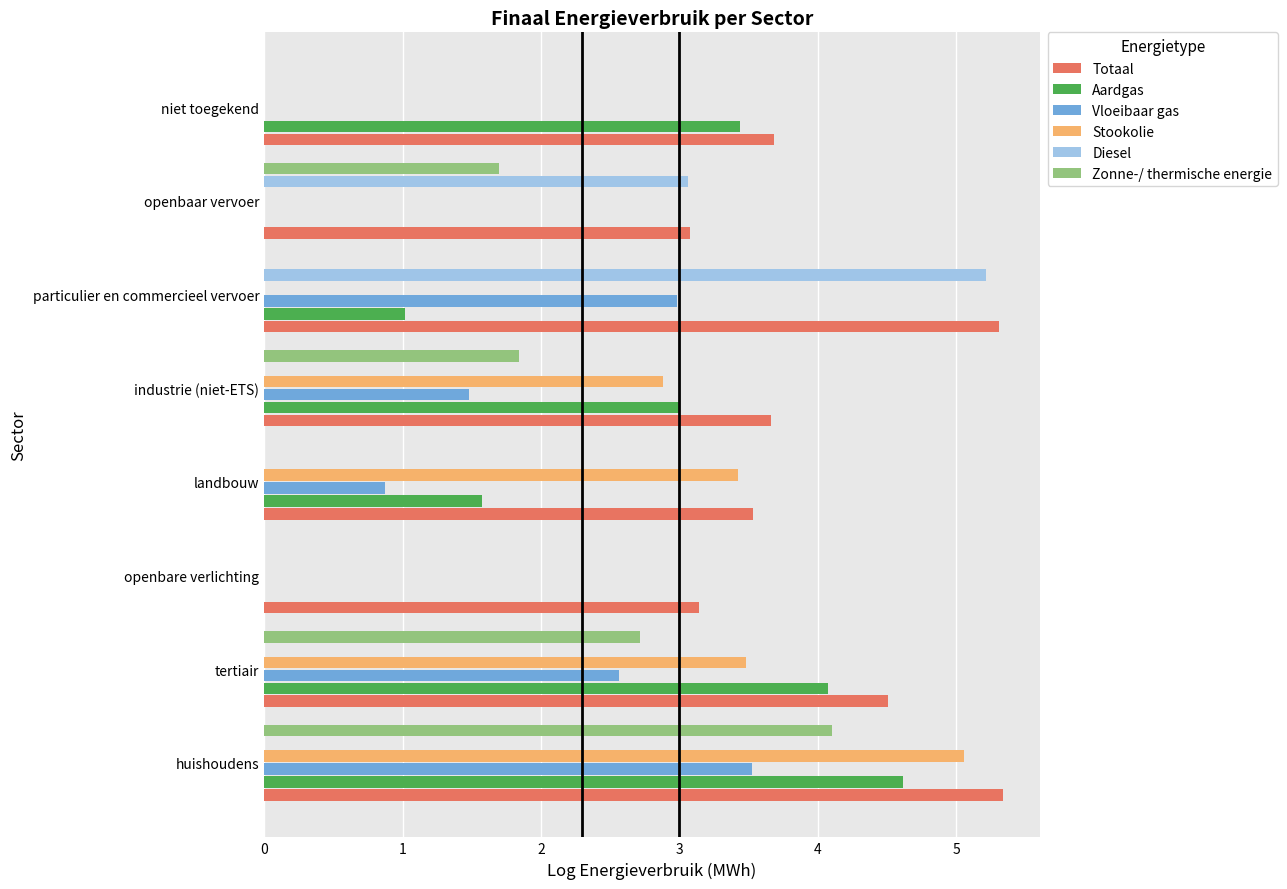

Which category has the highest value in the Zonne-/ thermische energie series?

huishoudens